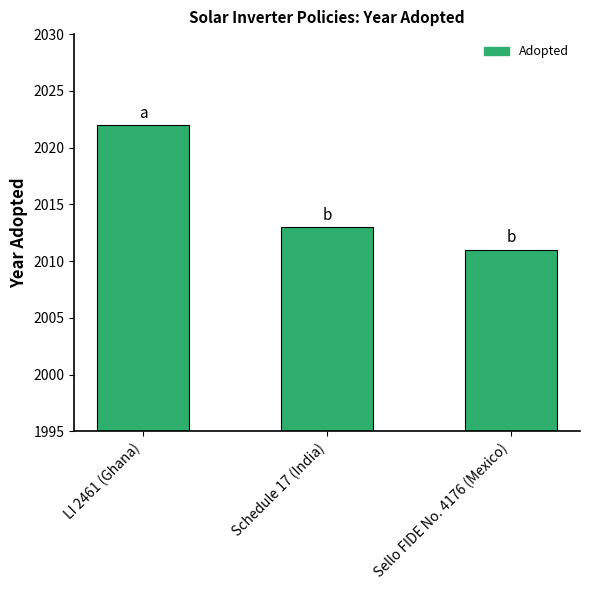

The value at Schedule 17 (India) is 2013. True or false?

True